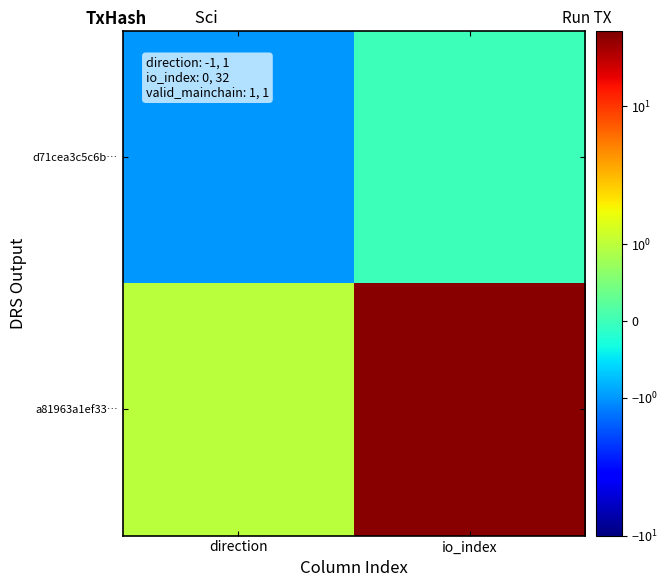

Reading left to right, transcribe all the data shown in this chart.

d71cea3c5c6b…: direction=-1	io_index=0
a81963a1ef33…: direction=1	io_index=32